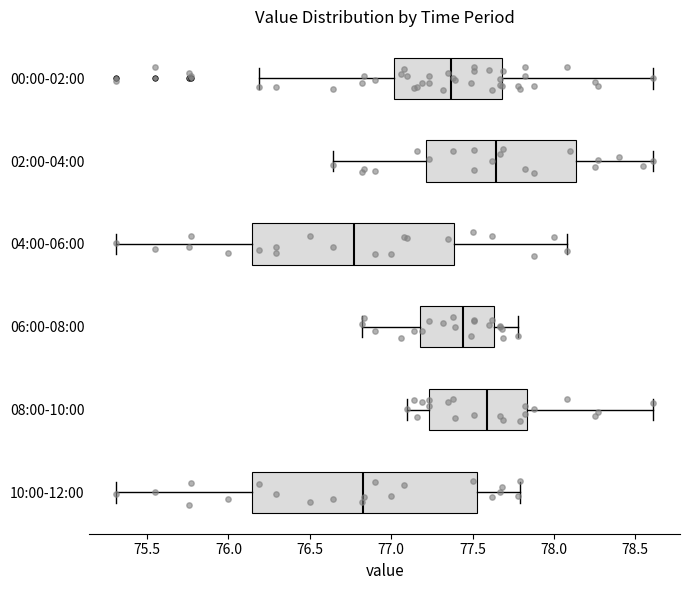

Reading bottom to top, transcribe this box plot: for each box, give where its median line is, the range the box spans, and where its two whiskers end, as read against the x-axis. The values are not printed on the chart, so give them approximately, as read against the axis.

10:00-12:00: median 76.85, box 76.15 to 77.55, whiskers 75.30 to 77.80
08:00-10:00: median 77.60, box 77.25 to 77.85, whiskers 77.10 to 78.60
06:00-08:00: median 77.45, box 77.20 to 77.65, whiskers 76.80 to 77.80
04:00-06:00: median 76.75, box 76.15 to 77.40, whiskers 75.30 to 78.10
02:00-04:00: median 77.65, box 77.20 to 78.15, whiskers 76.65 to 78.60
00:00-02:00: median 77.35, box 77.00 to 77.70, whiskers 76.20 to 78.60